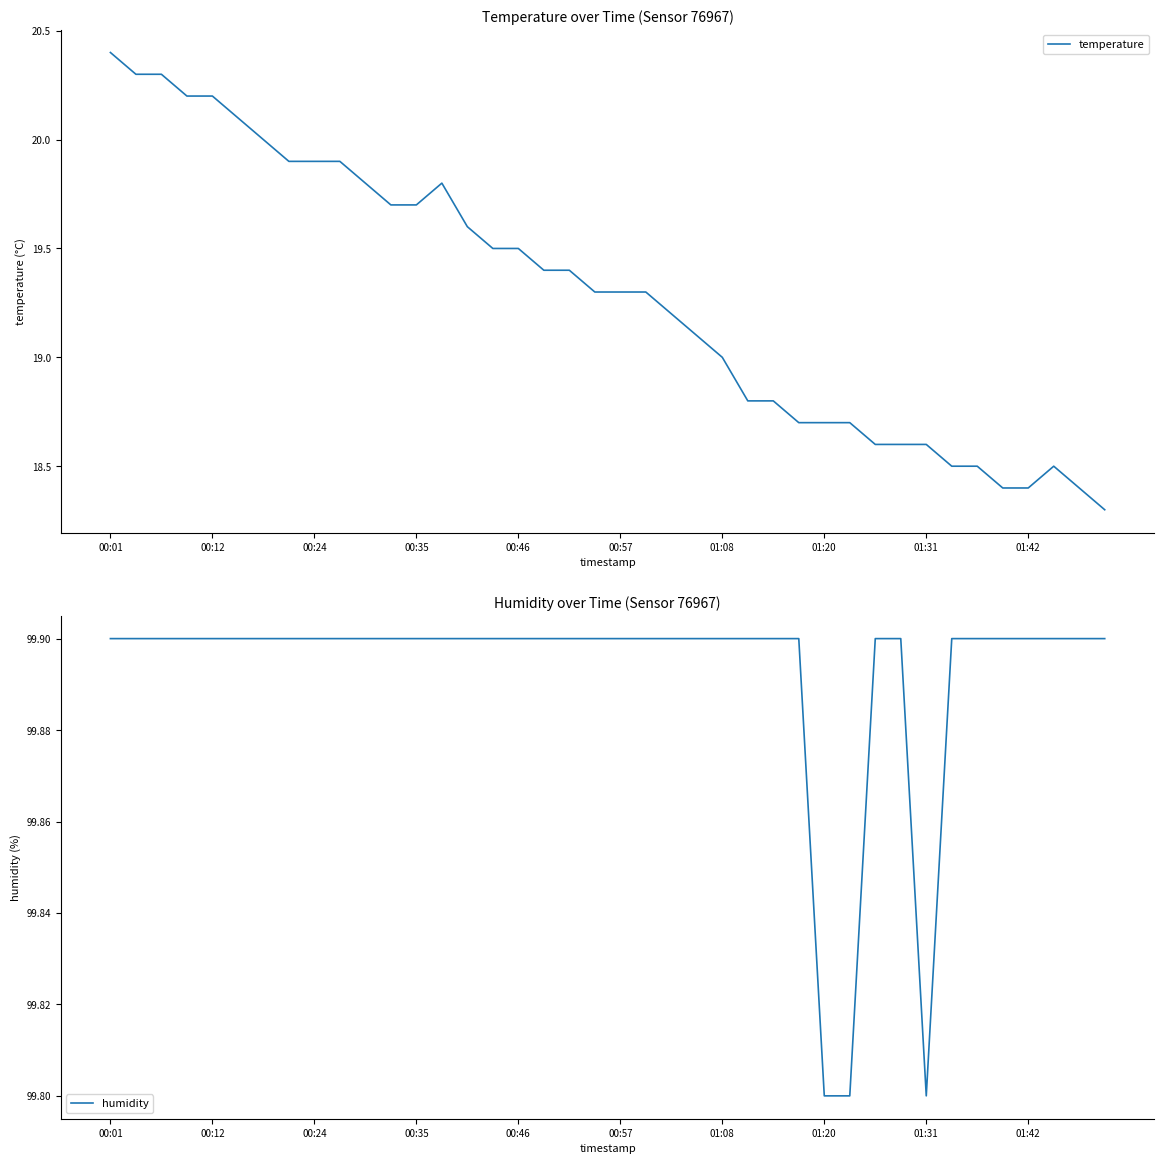

What is the difference between the second highest and minimum values in the humidity series?

0.1